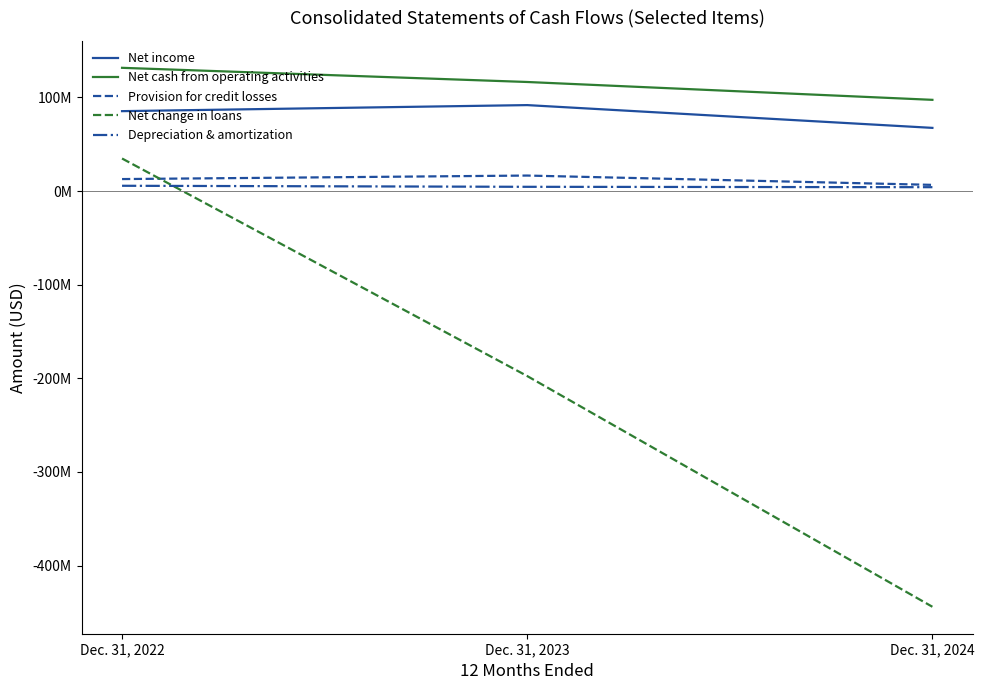

What is the approximate value of Net income at Dec. 31, 2024, to the nearest 100?

67405000